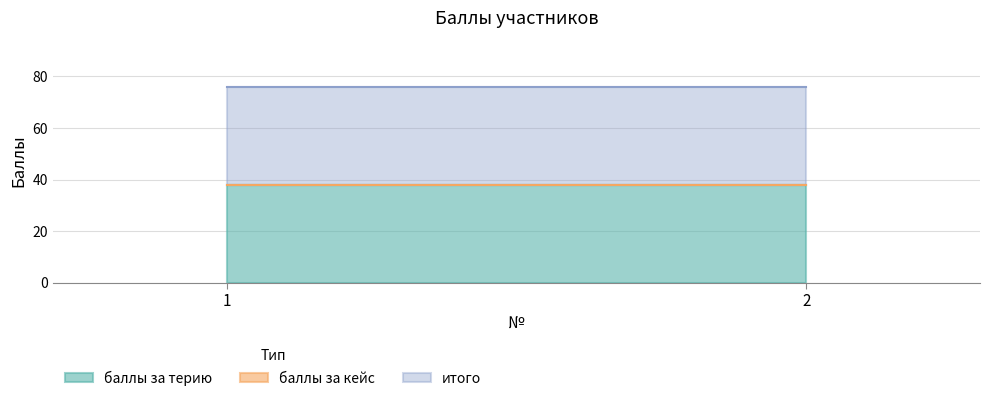

What is the sum of the итого values at 2 and 1?

76